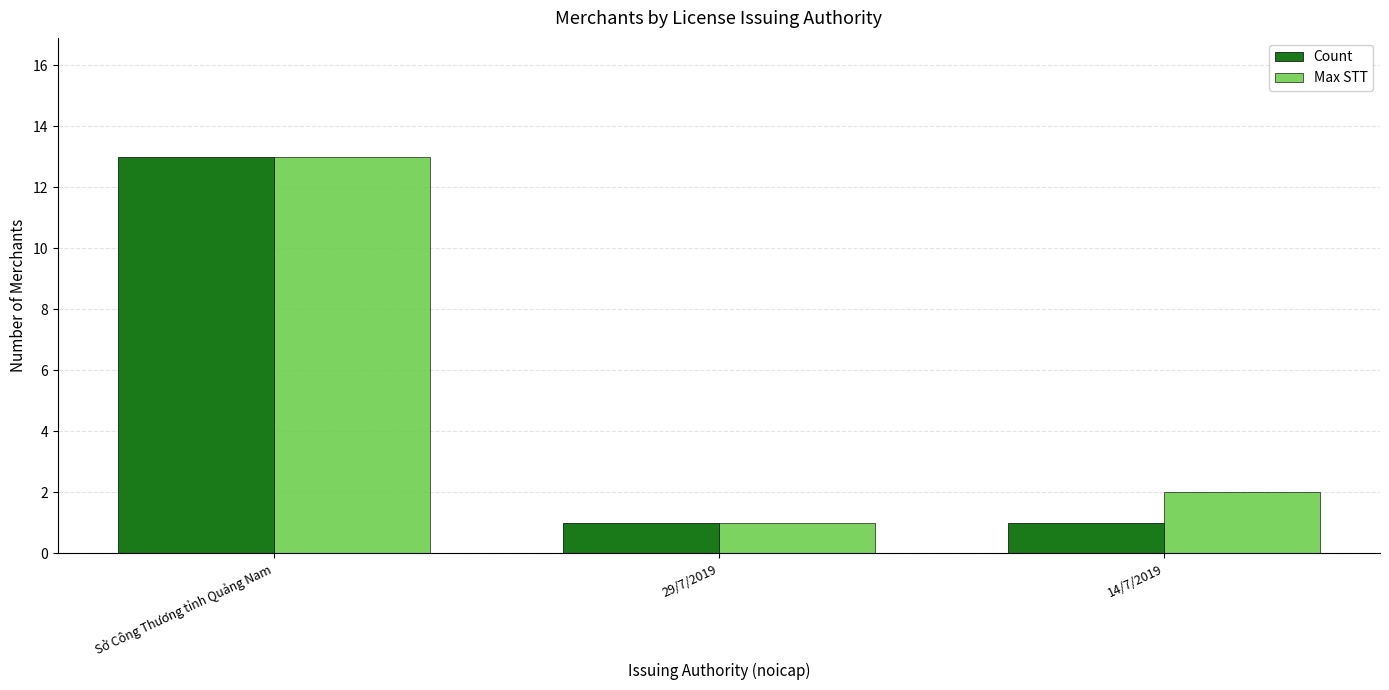

The Max STT series shows 0 at 29/7/2019. True or false?

False